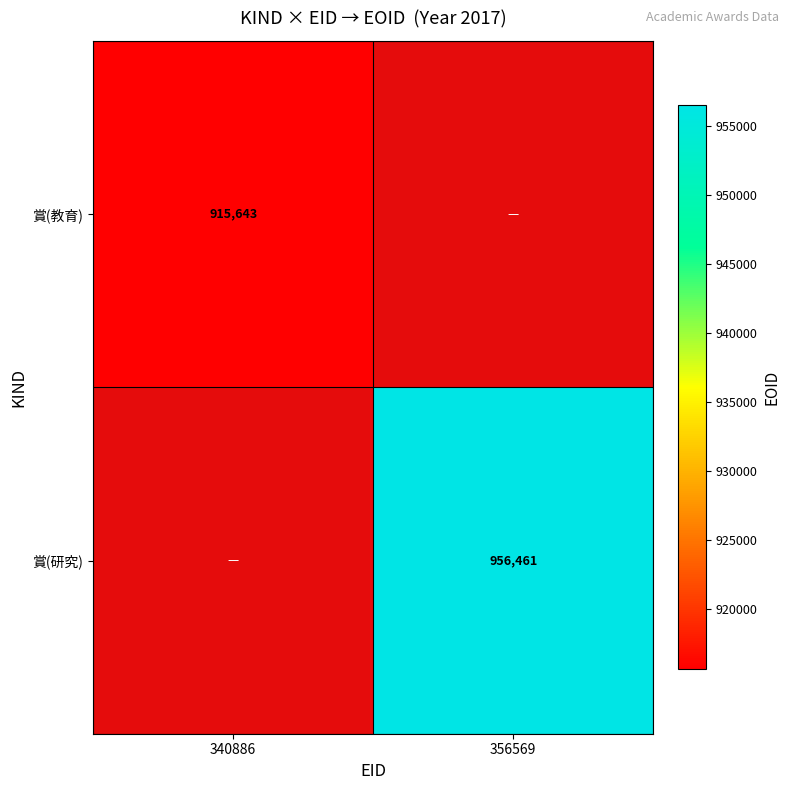

The value of 賞(教育) at 340886 is 381549. True or false?

False